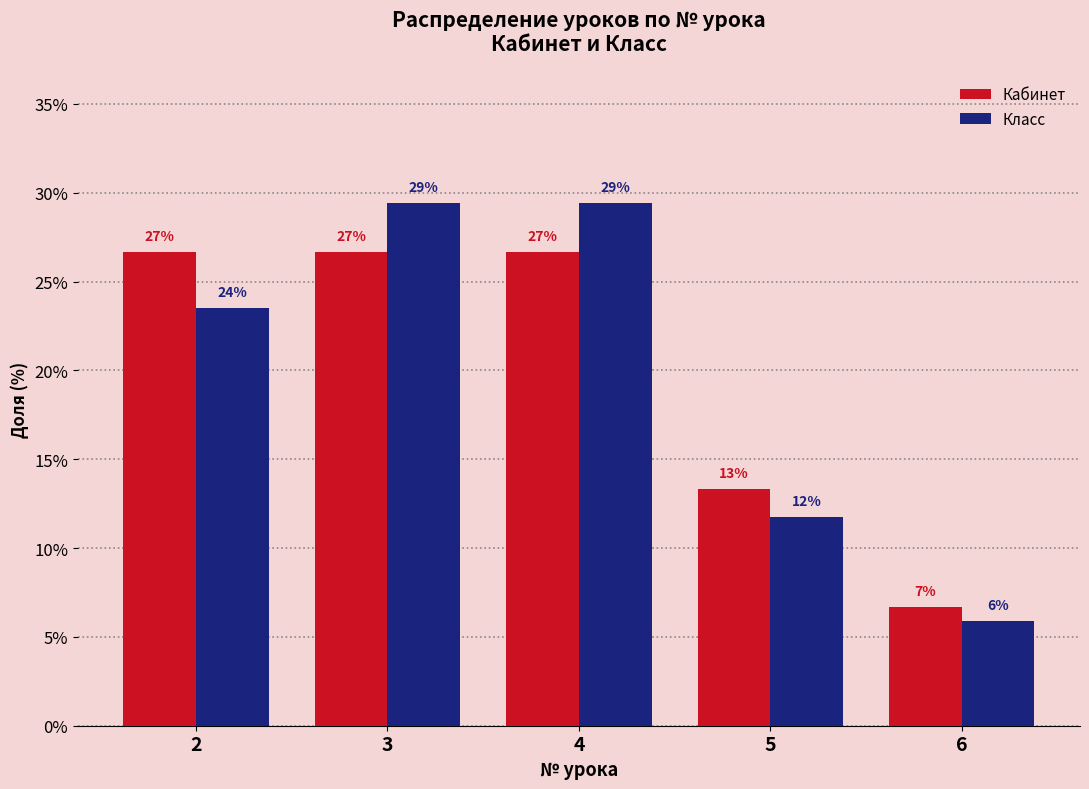

How many groups of bars are there?

5